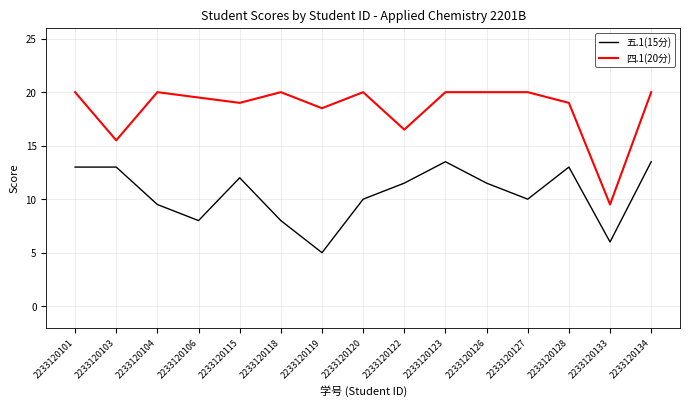

What is the difference between the 四.1(20分) values at 2233120103 and 2233120127?

4.5